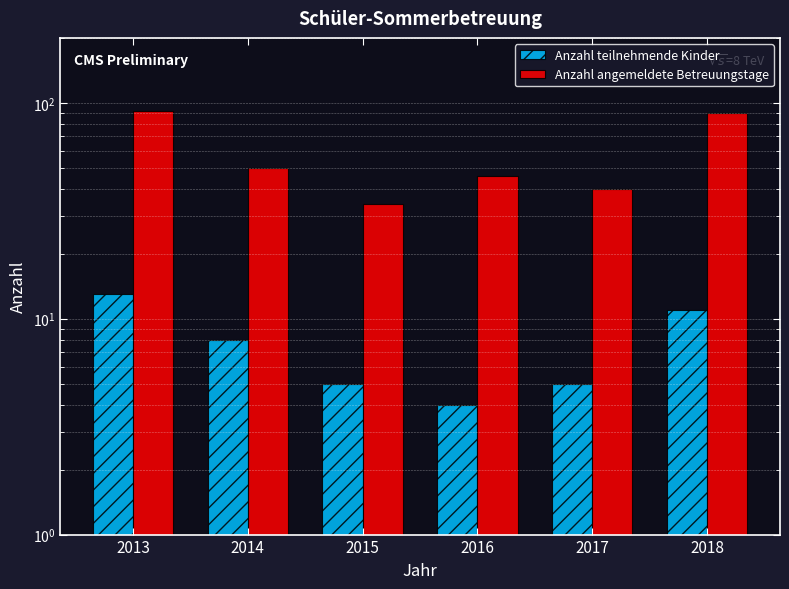

How many bars are there in each group?

2